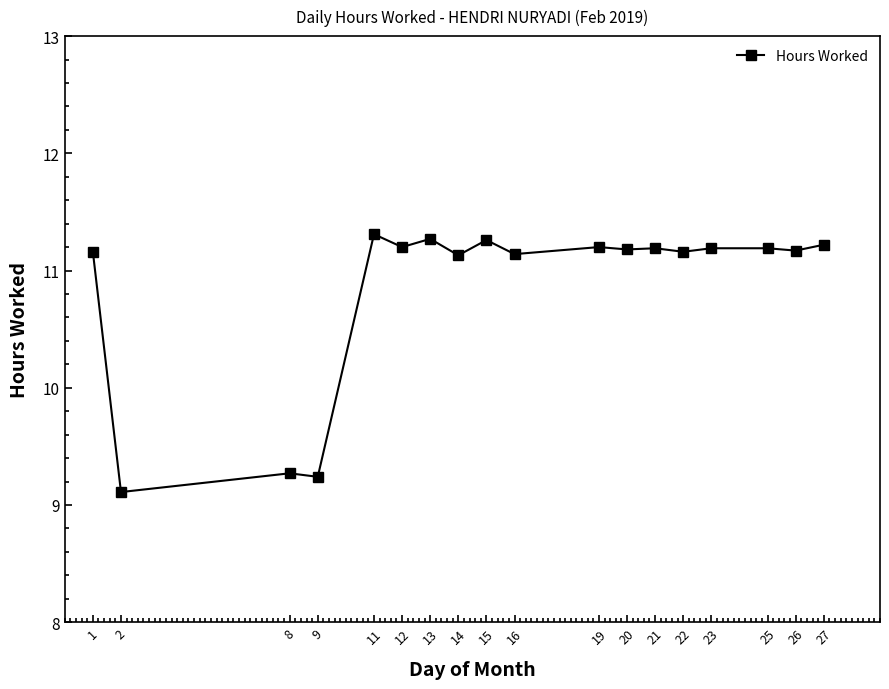

How many lines are shown in the chart?

1